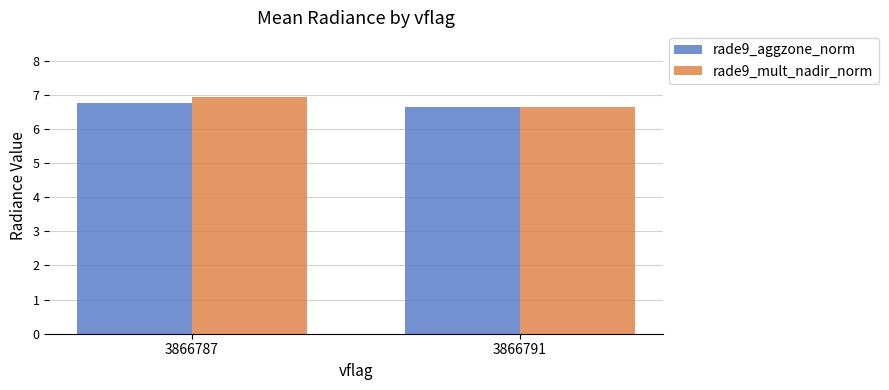

How many groups of bars are there?

2